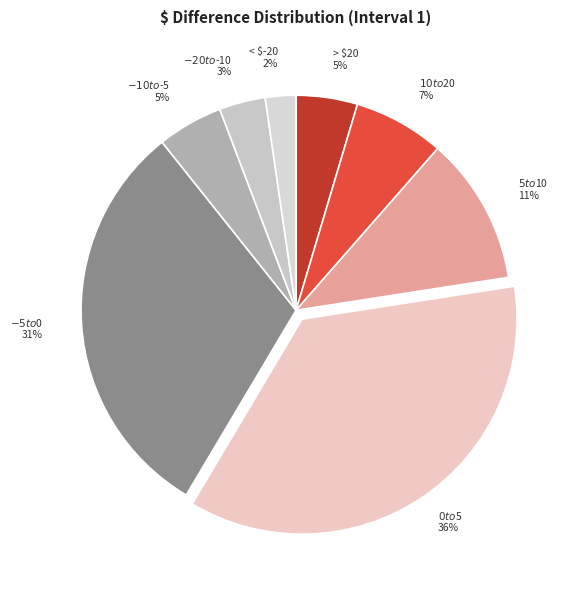

To the nearest percent, what portion does $-20 to $-10 represent?

3%